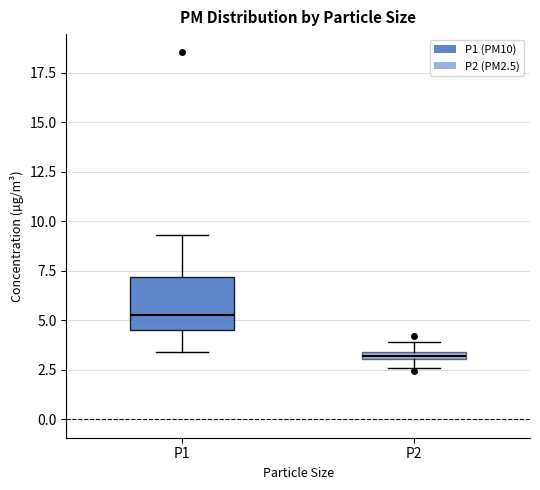

Which box is the tallest, from its lower edge to its upper edge?

P1